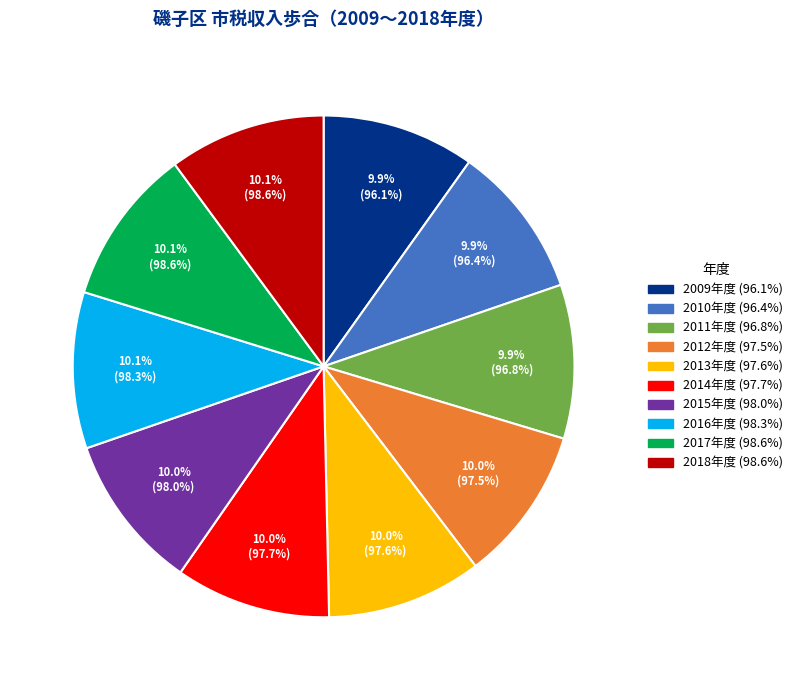

Is there a majority slice in this chart?

No